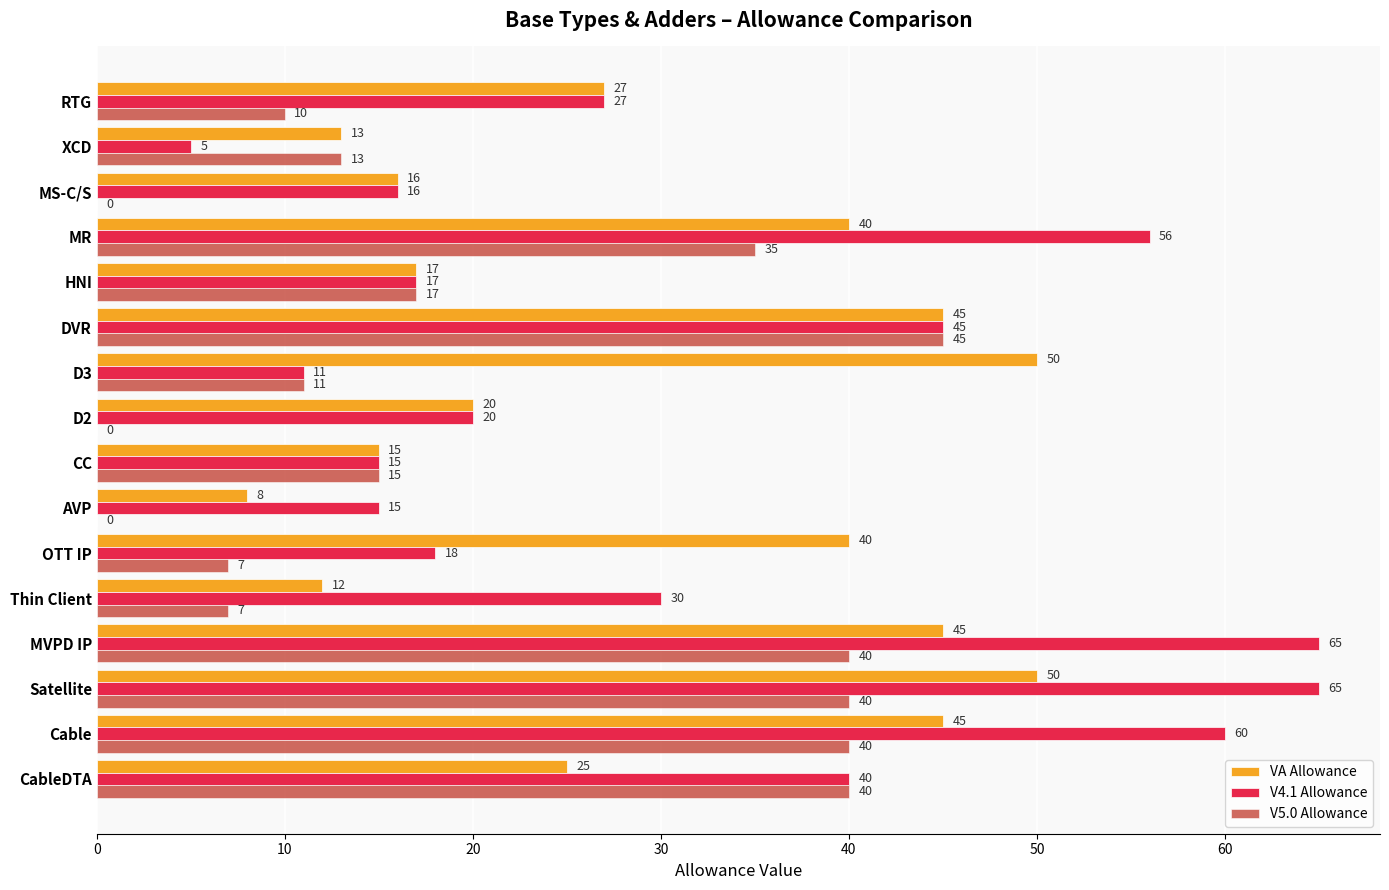

Where is V5.0 Allowance nearest to the value 22?

HNI